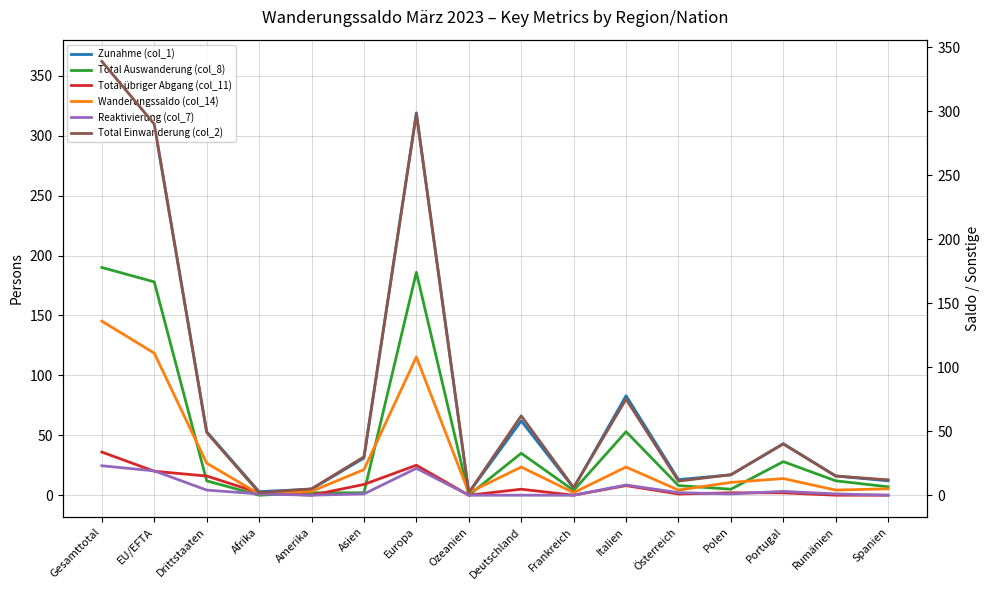

The value of Reaktivierung (col_7) at Afrika is 1. True or false?

True